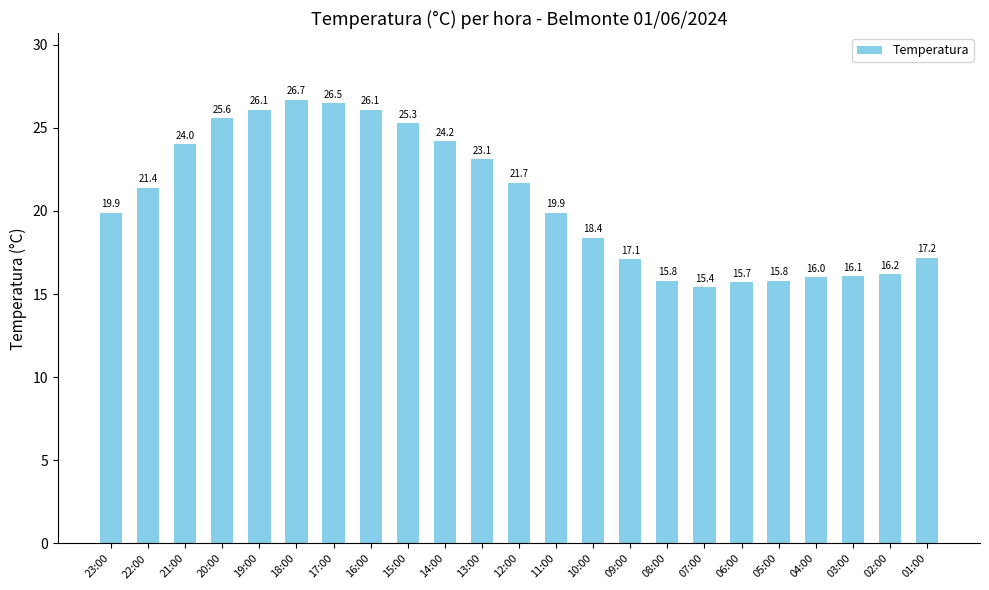

Which label corresponds to the largest value in the chart?

18:00